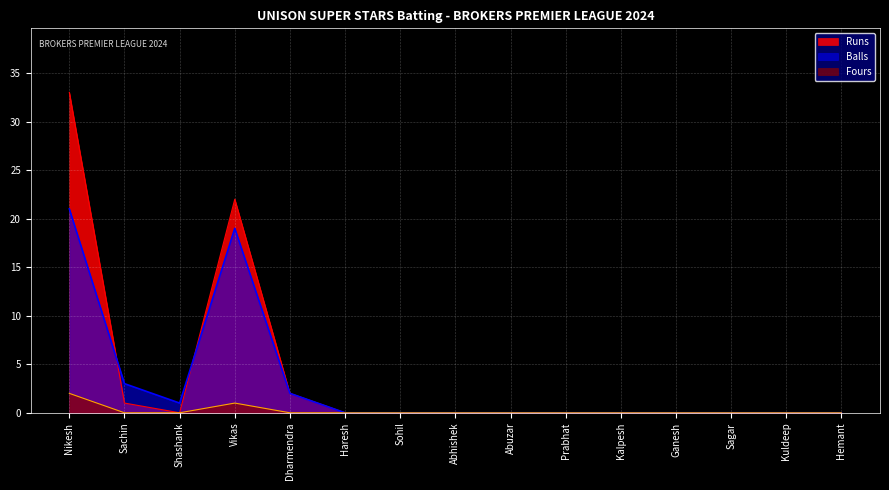

How many values in the Runs series exceed 0?

4